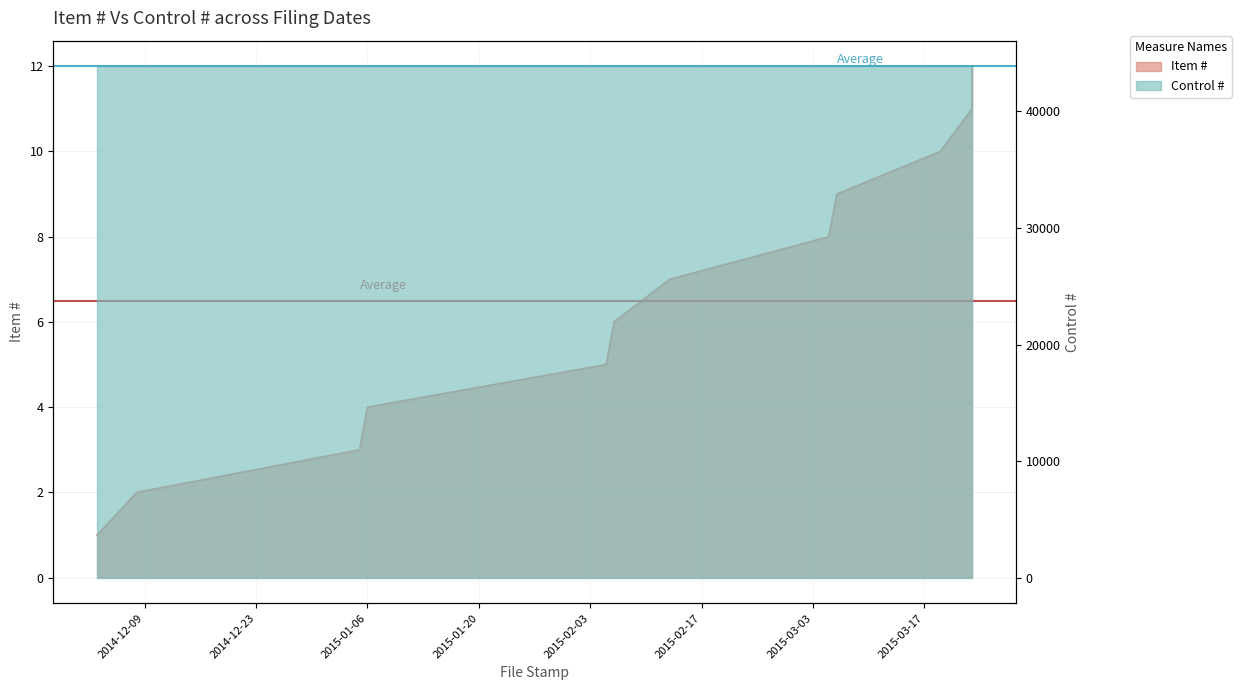

What is the change in value from 2015-02-06 to 2015-03-19?

+4